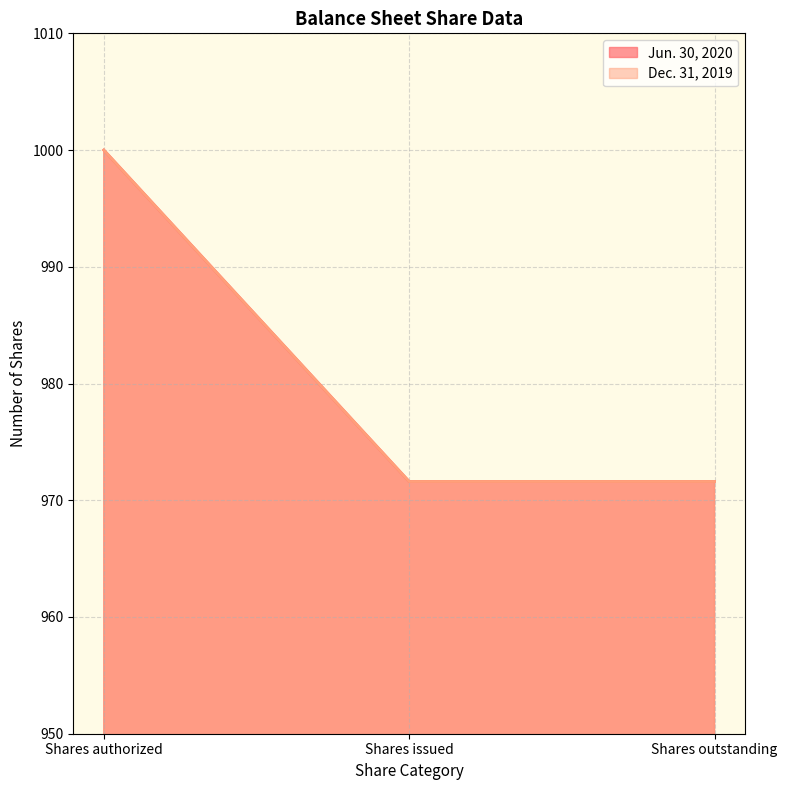

At which category does the chart reach its minimum across all series?

Shares issued